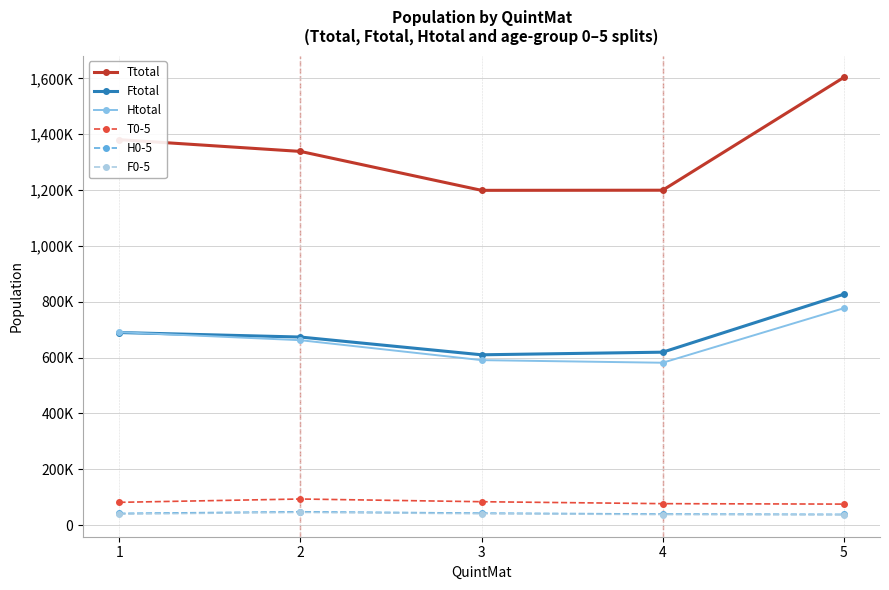

Is this an area chart (filled region under the line)?

No